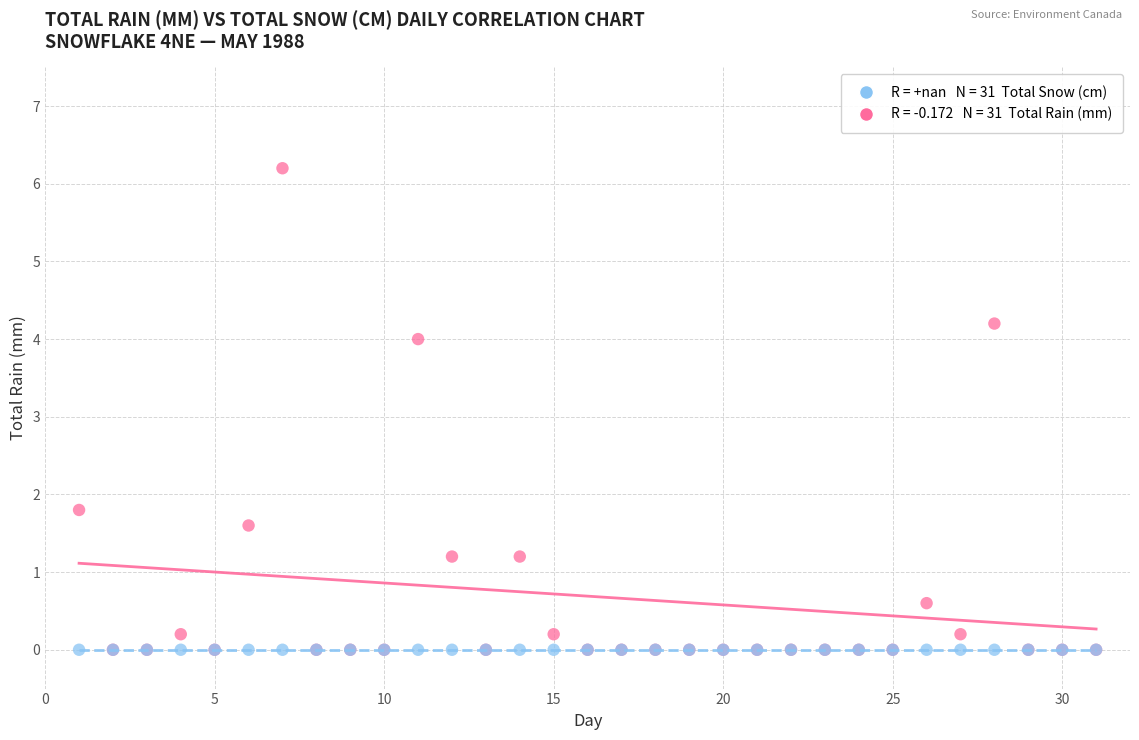

Across all series, what Y value is closest to 3?

4.0